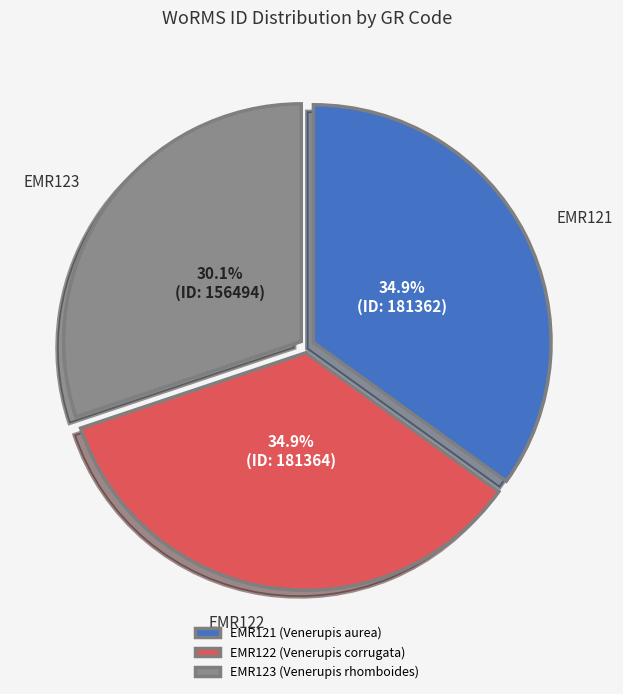

How many slices are in this pie chart?

3